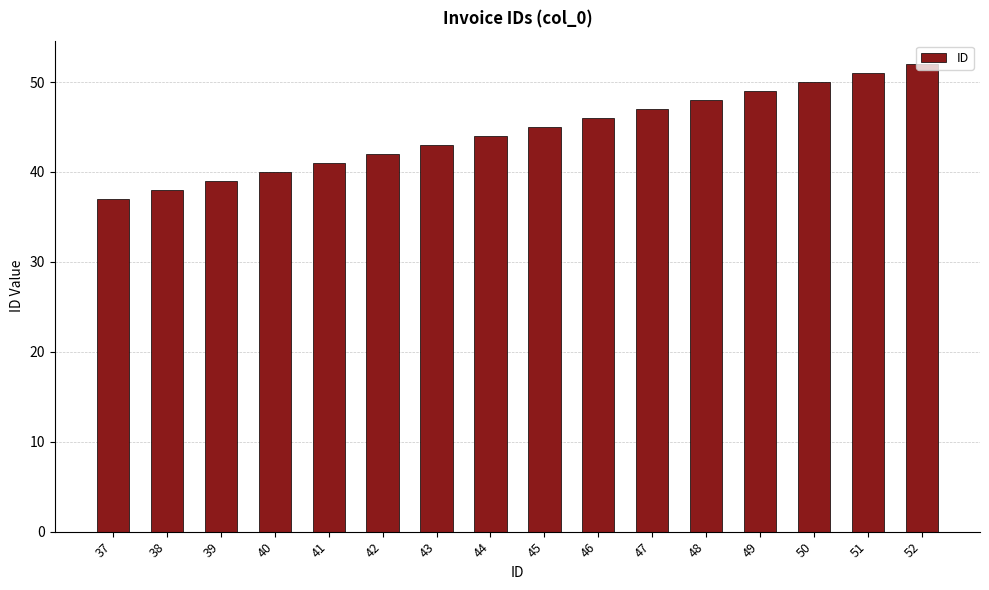

The value at 39 is 59. True or false?

False